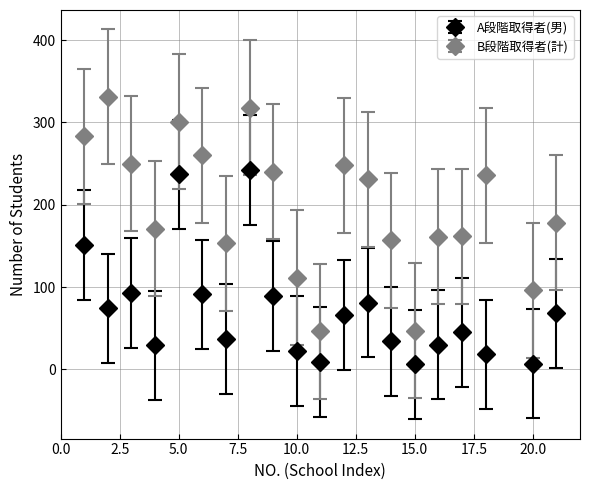

Which series has the largest total across all categories?

B段階取得者(計)